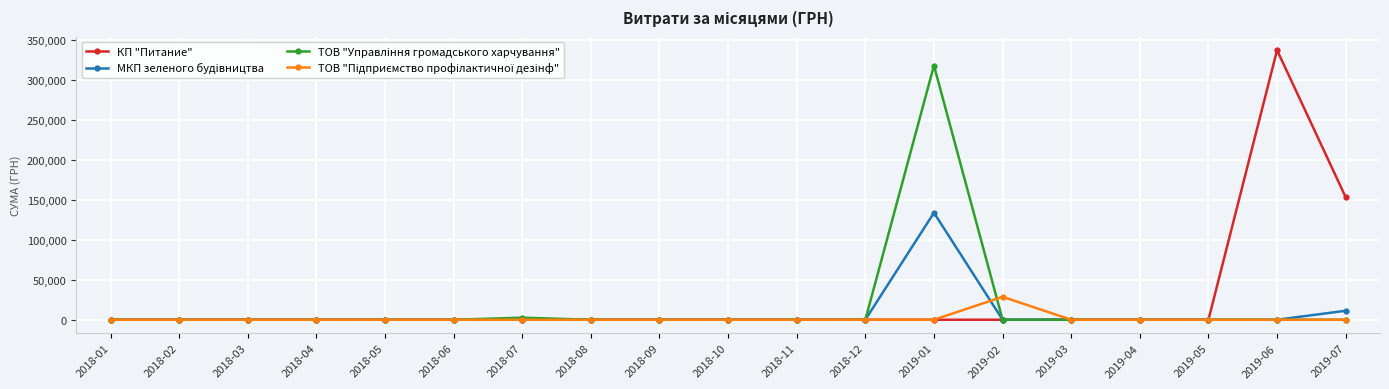

Which series has the widest spread of values?

КП "Питание"